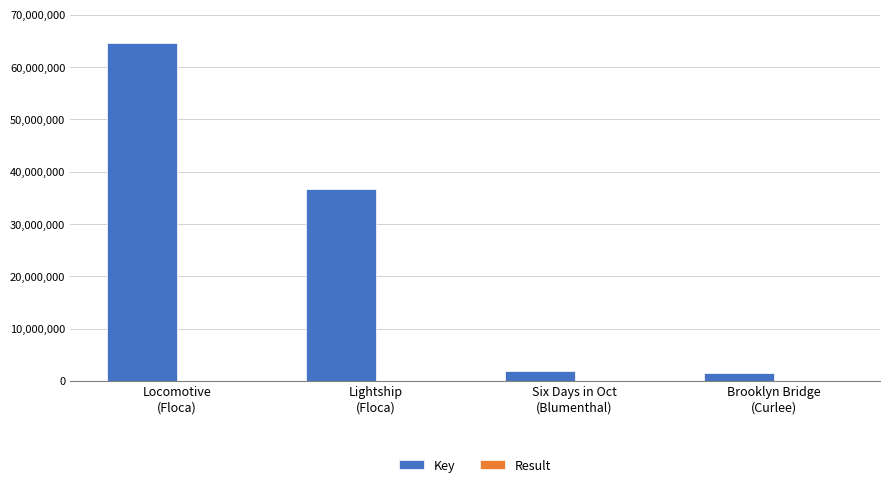

What is the greatest value displayed?

64563133